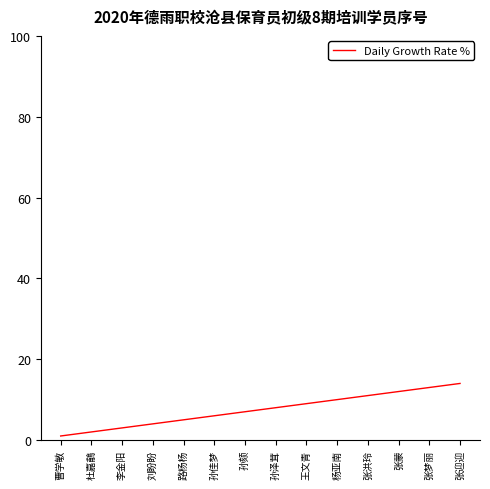

Rank the categories by value from lowest to highest.

曹学敏, 杜嘉鵏, 李金阳, 刘盼盼, 路杨杨, 孙佳梦, 孙颏, 孙泽茸, 王文青, 杨亚南, 张洪玲, 张蒙, 张梦丽, 张迎迎